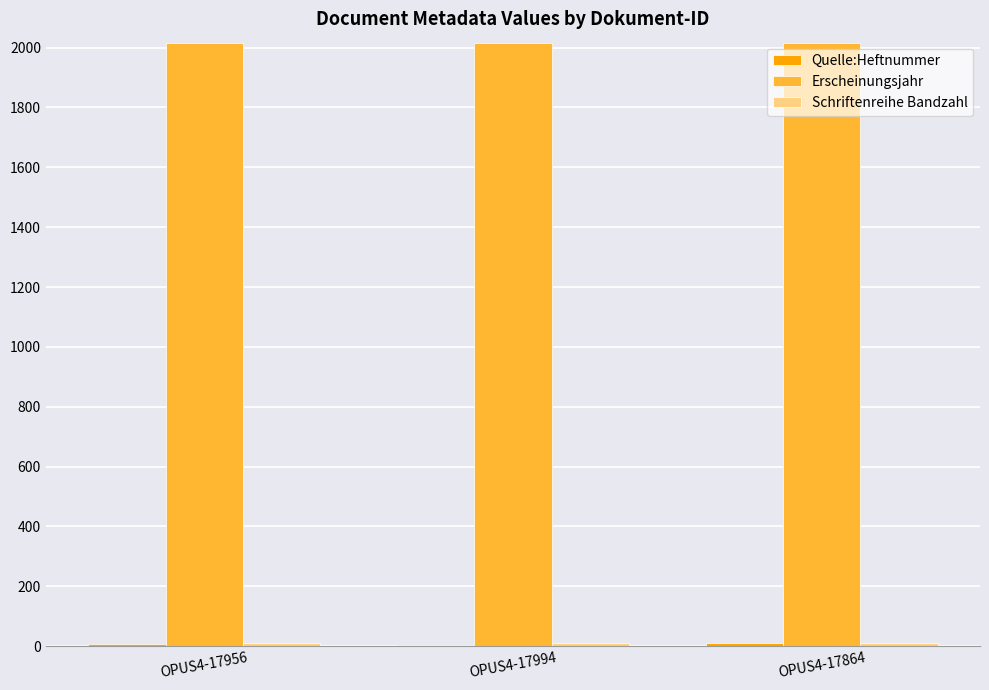

What is the maximum value for Erscheinungsjahr?

2016